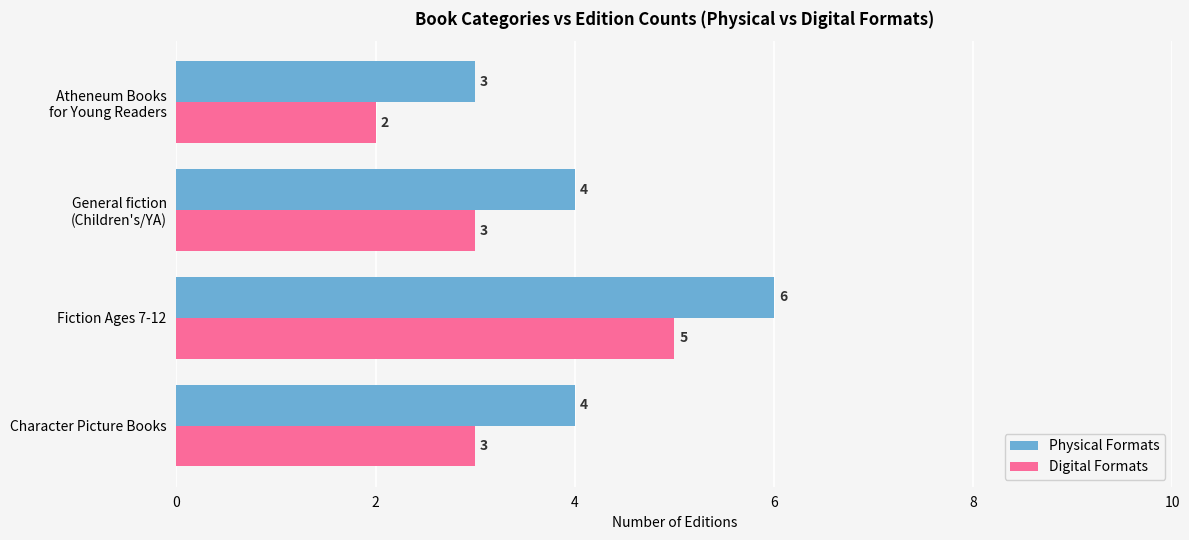

What is the maximum value shown in the chart?

6